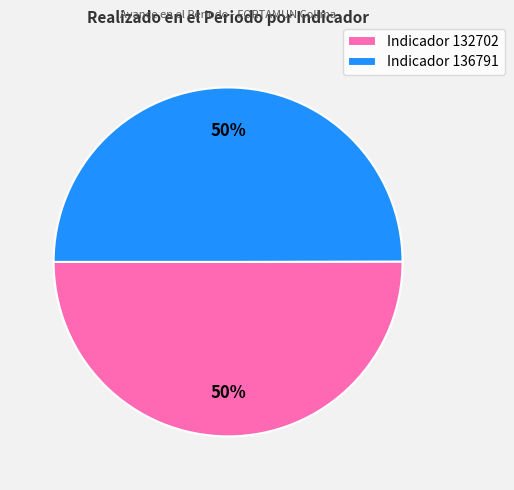

To the nearest percent, what percentage of the pie is Indicador 136791?

50%